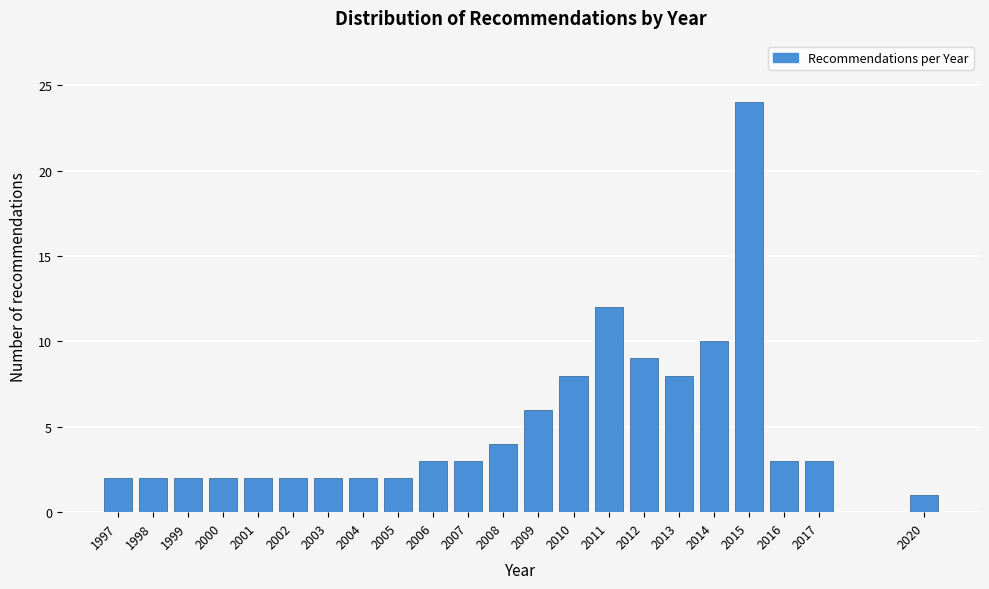

Reading left to right, what are all the values shown in this chart?

2	2	2	2	2	2	2	2	2	3	3	4	6	8	12	9	8	10	24	3	3	1